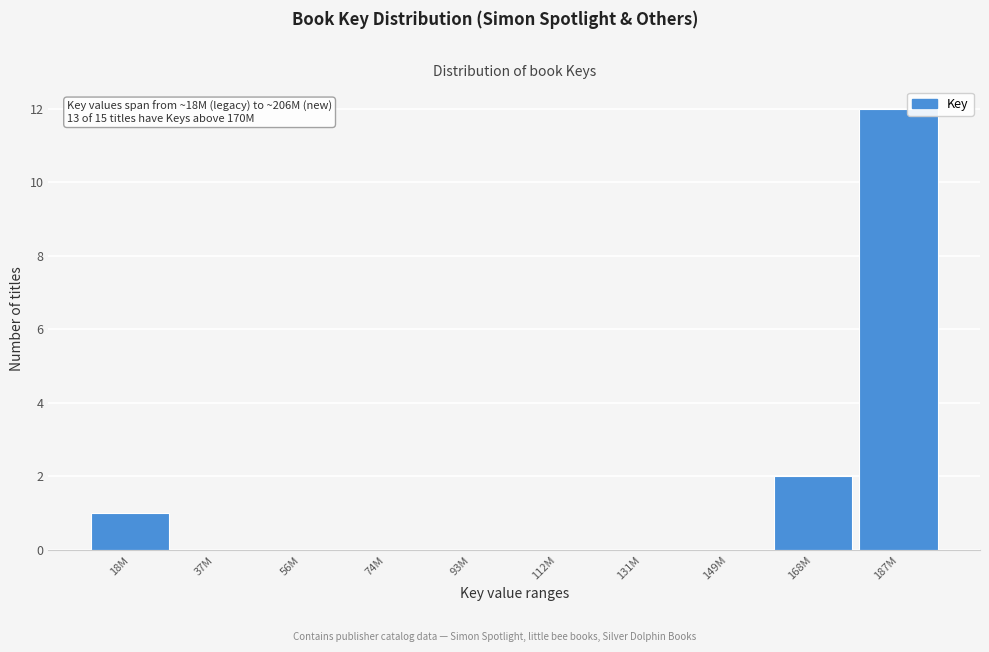

Reading left to right, extract all data points from this chart.

18M=1	37M=0	56M=0	74M=0	93M=0	112M=0	131M=0	149M=0	168M=2	187M=12